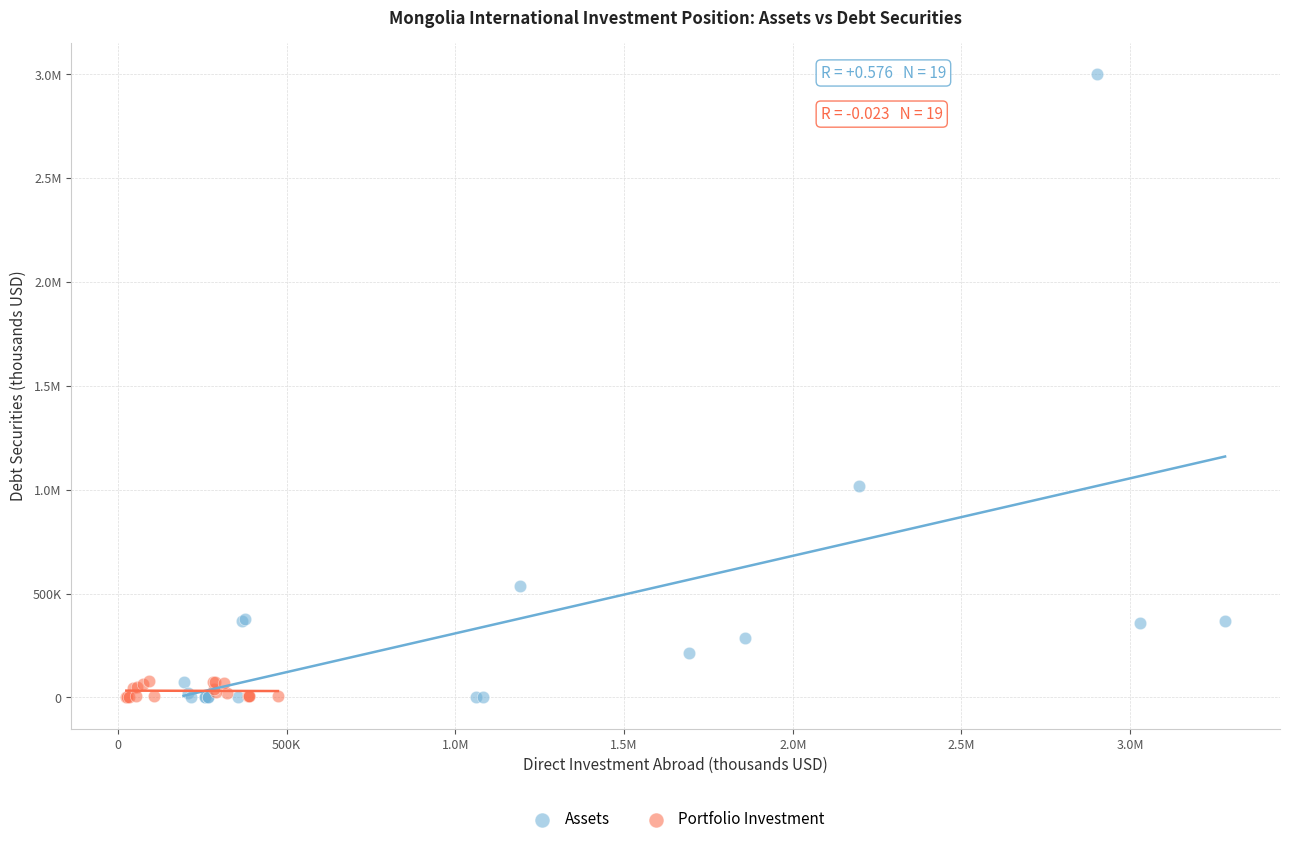

What are all the series names shown in the legend?

Assets, Portfolio Investment